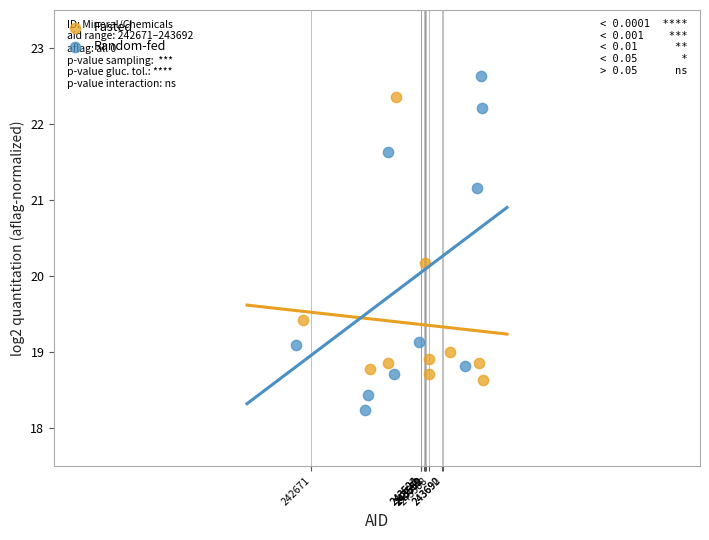

Which series reaches the minimum Y coordinate?

Random-fed